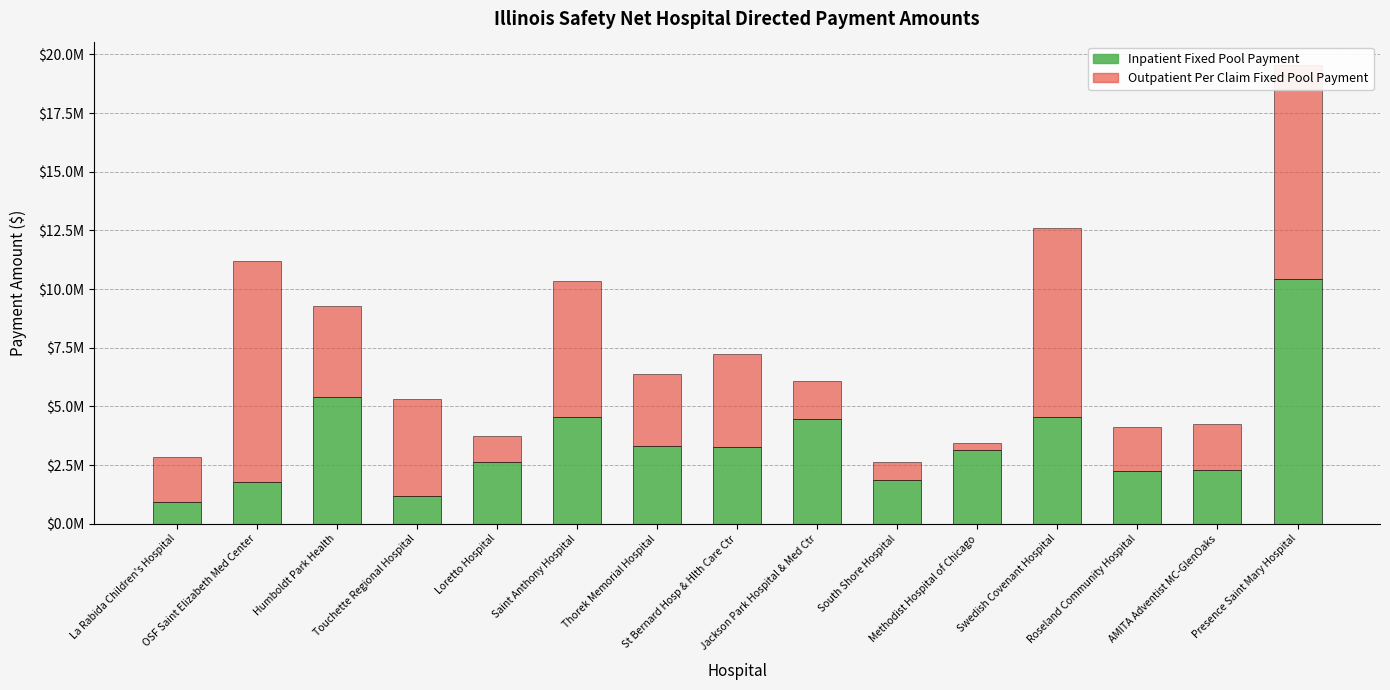

What is the sum of the Inpatient Fixed Pool Payment values at La Rabida Children's Hospital and AMITA Adventist MC-GlenOaks?

3217435.4